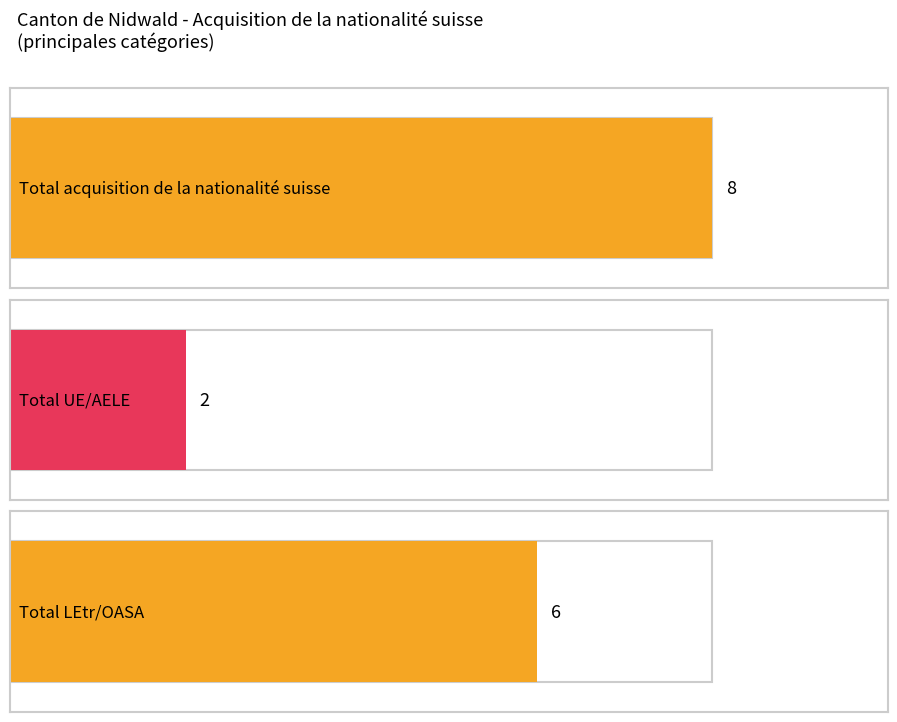

List the series in order of their overall mean, lowest first.

Total UE/AELE, Total LEtr/OASA, Total acquisition de la nationalité suisse